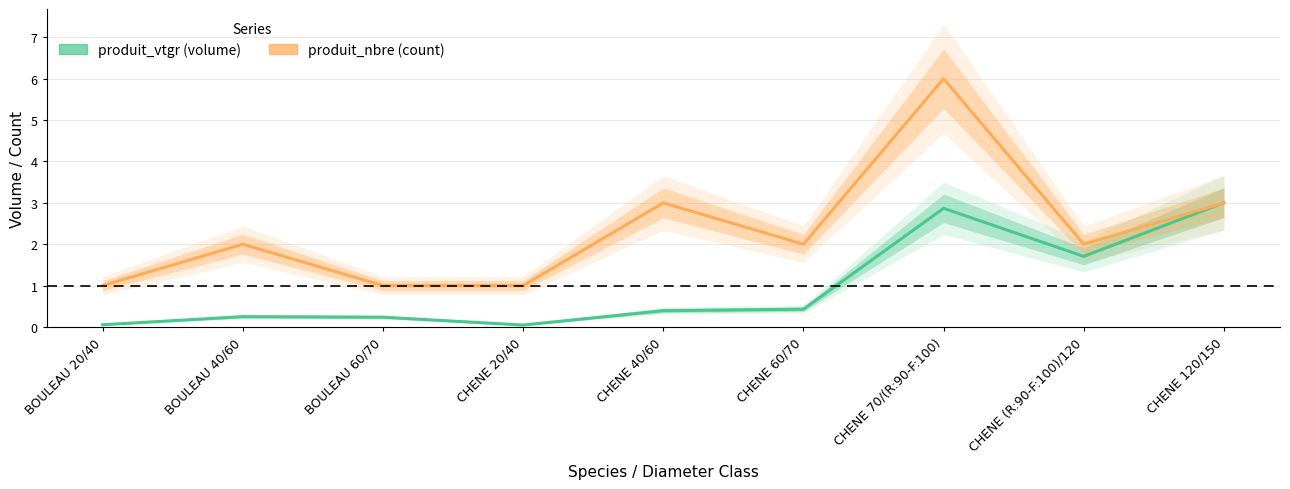

List the series in order of their overall mean, lowest first.

produit_vtgr, produit_nbre